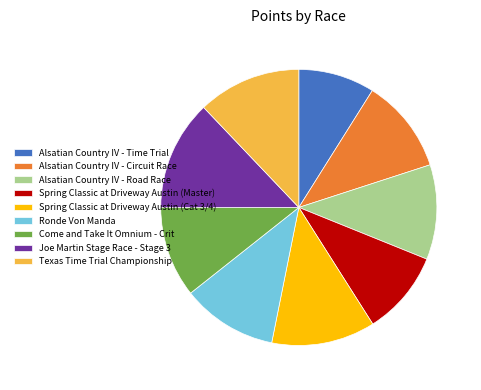

How many segments does this pie chart have?

9